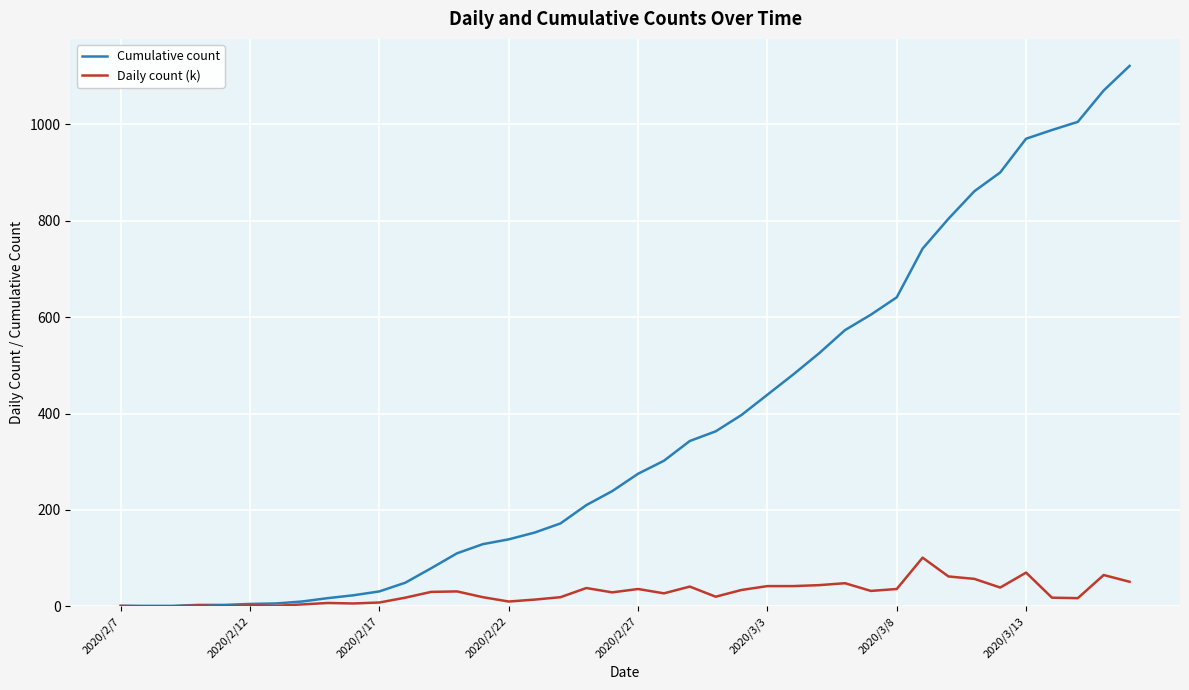

List the series in order of their peak value, highest first.

Cumulative count, Daily count (k)